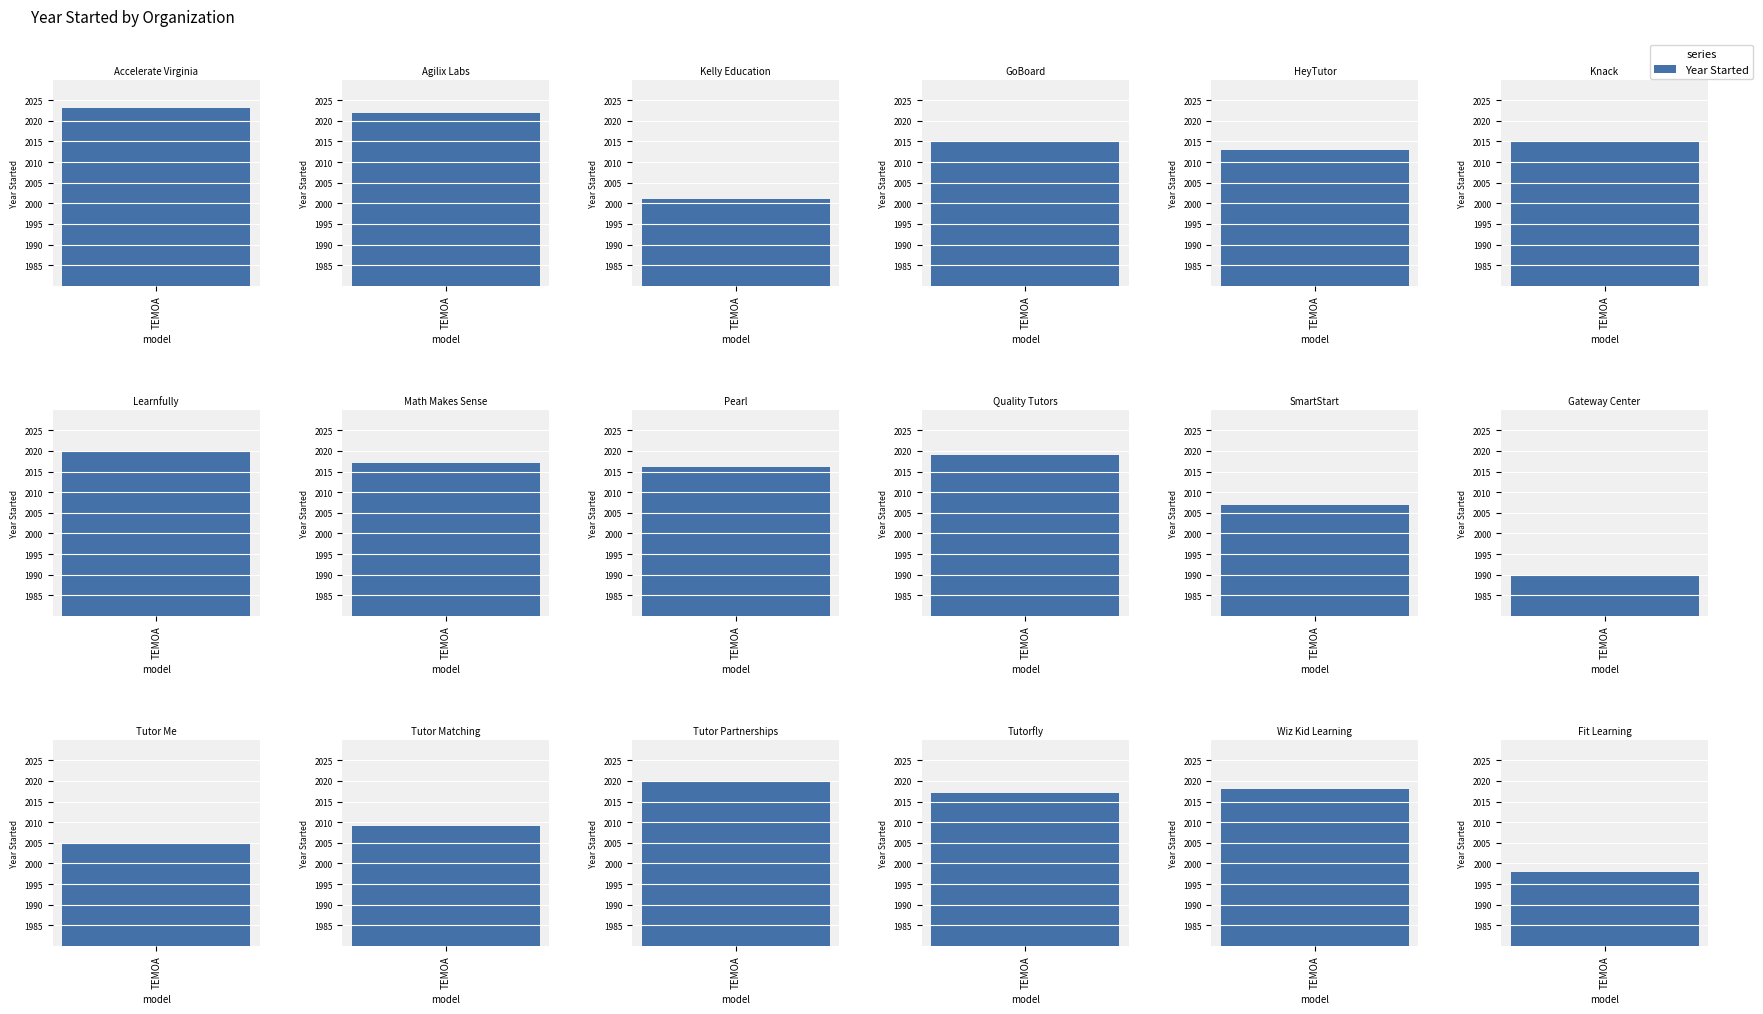

Does the chart contain stacked bars?

No